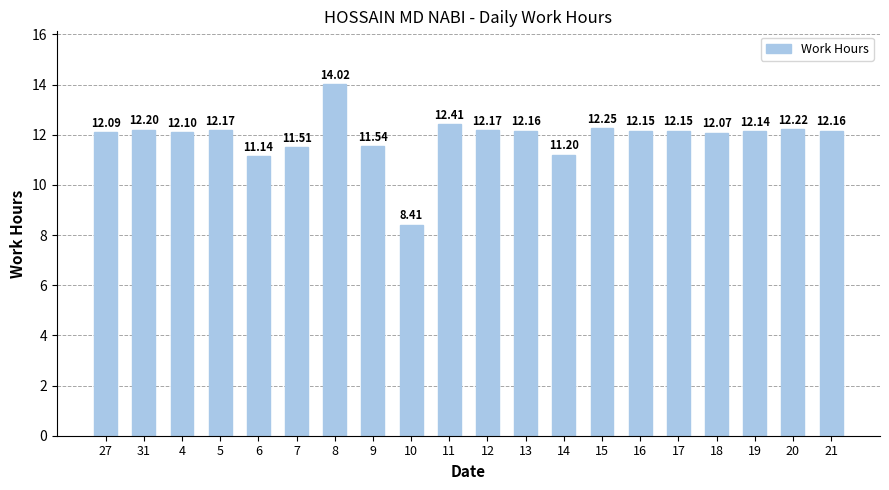

True or false: the data shows 20.8 at 31.

False